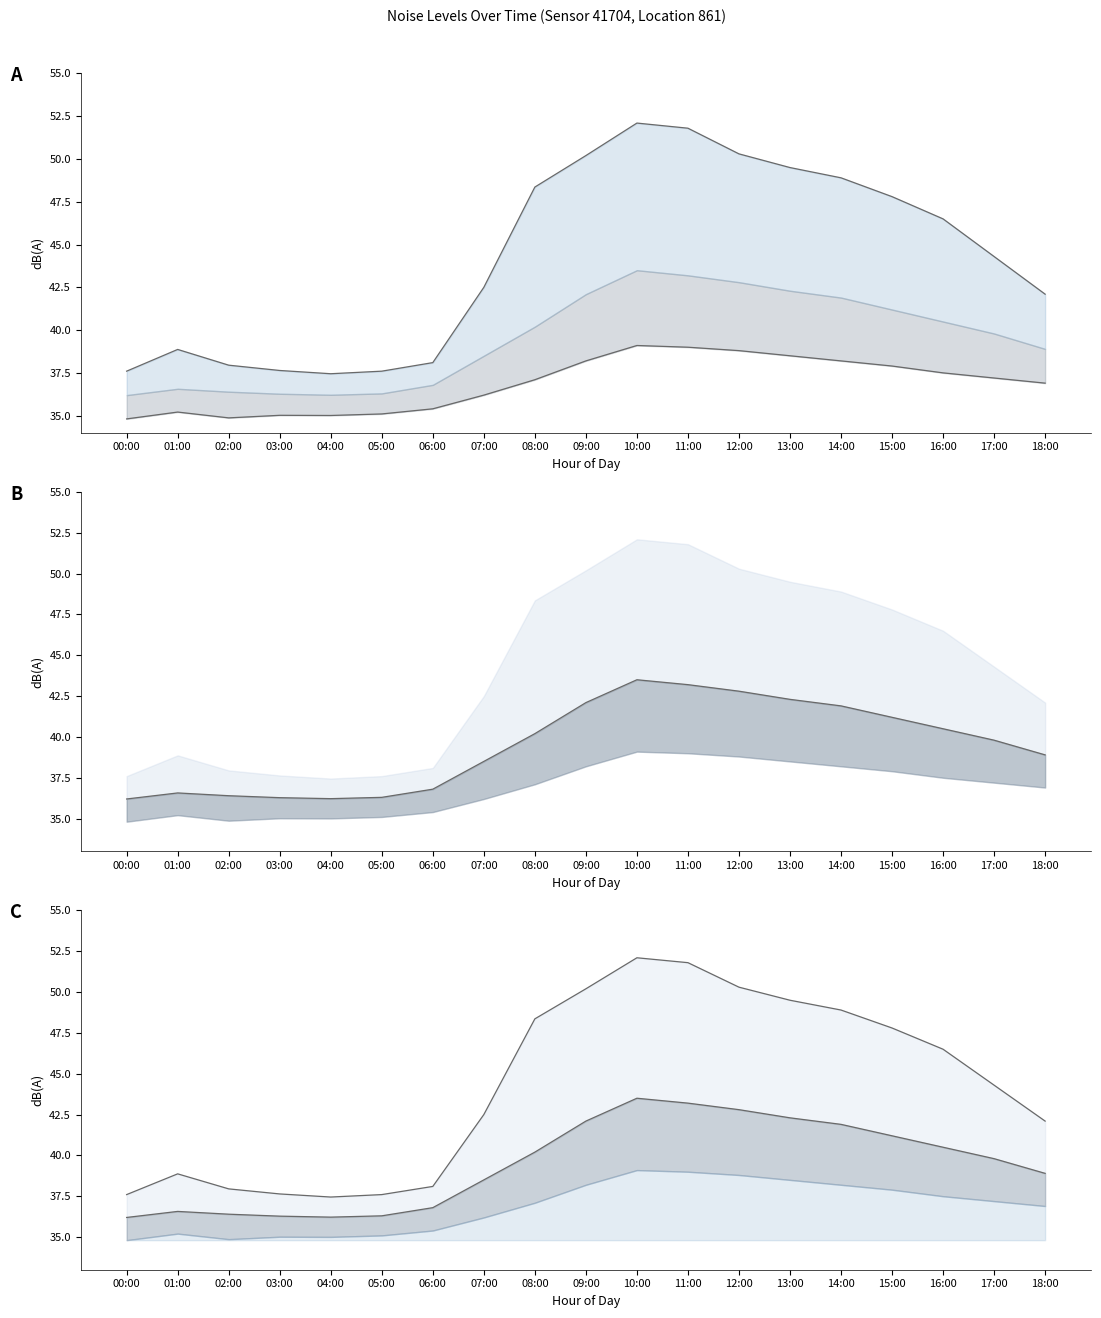

Where does the noise_LA_max series first go above 44?

08:00